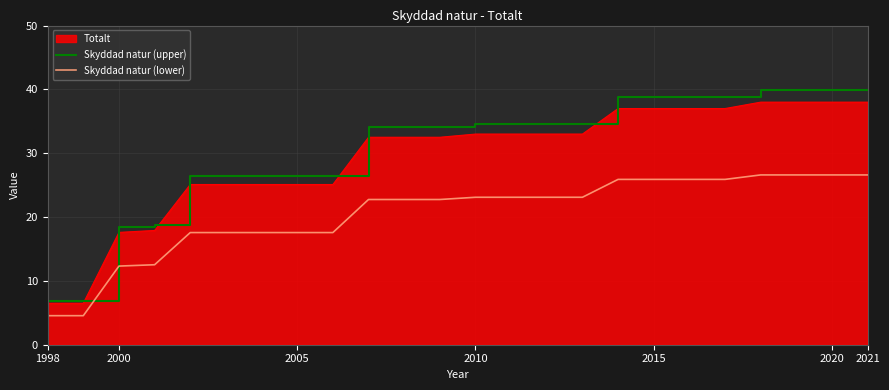

What is the lowest value of the Skyddad natur (upper) series?

6.8